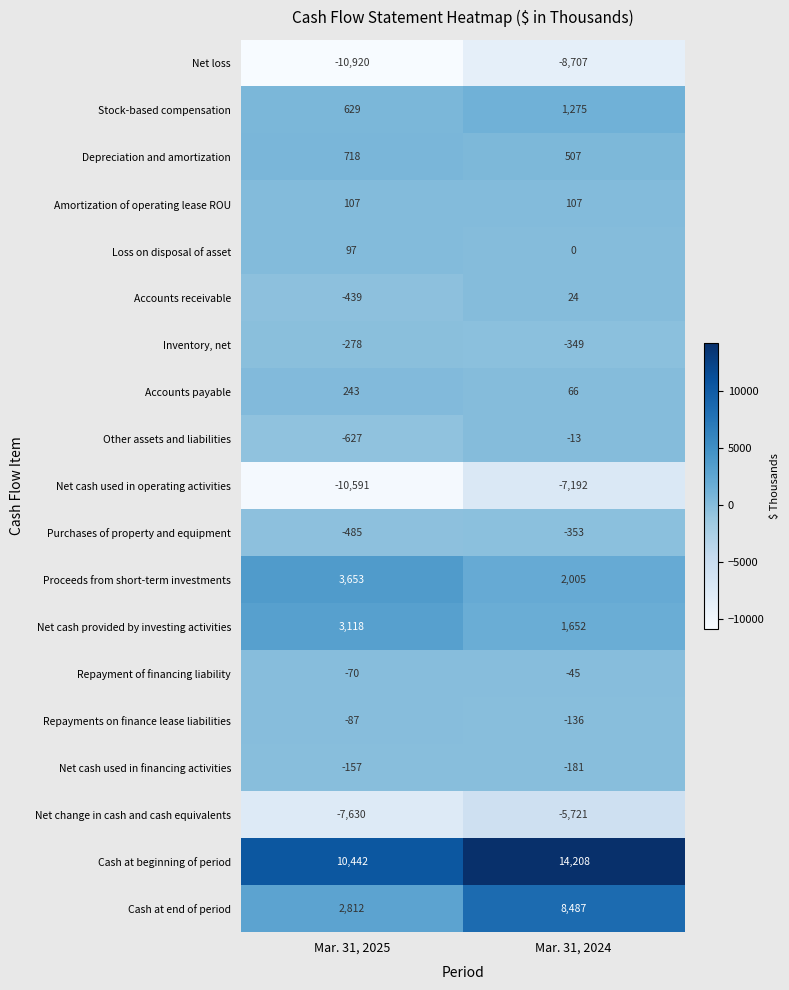

At which label is Net loss closest to -9813?

Mar. 31, 2024